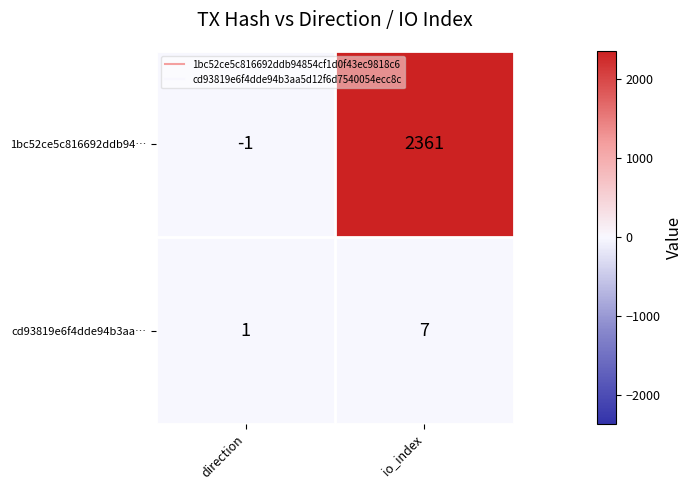

Count the number of data series in this chart.

2